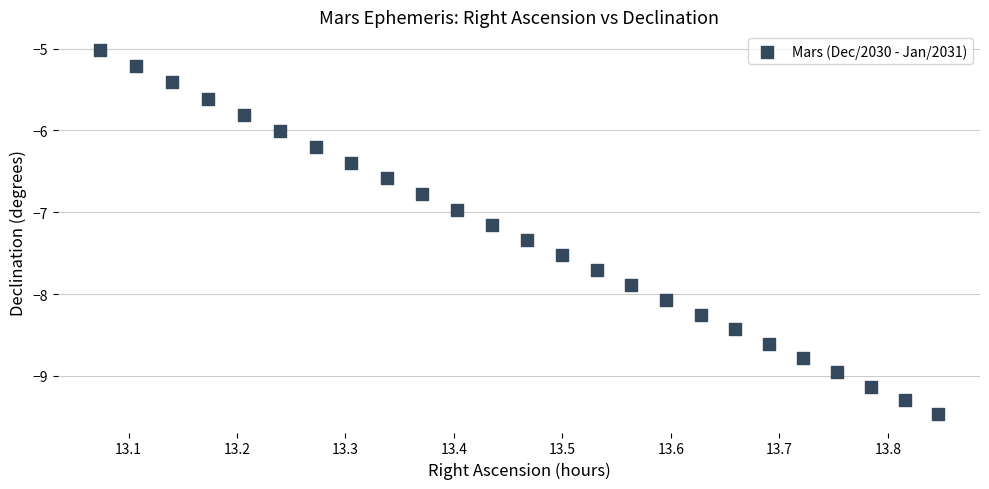

What is the range of X values (max minus min)?

0.8